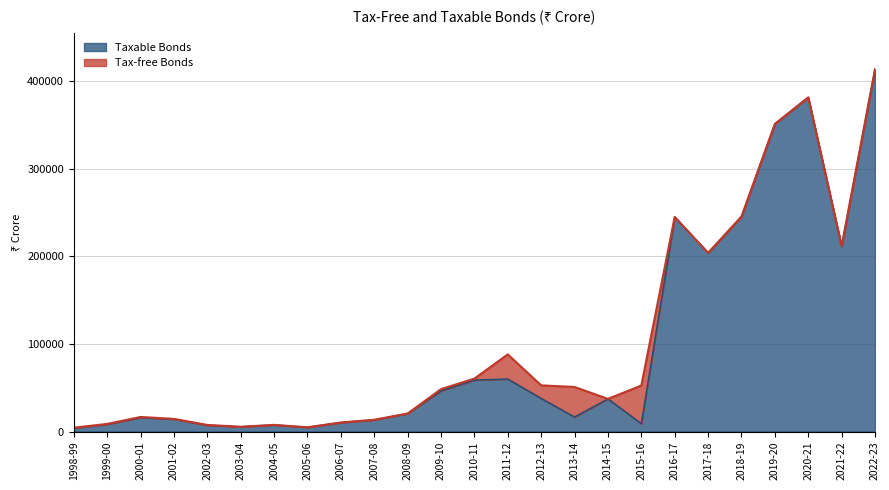

List the labels in order of value, largest first.

2022-23, 2020-21, 2019-20, 2018-19, 2016-17, 2021-22, 2017-18, 2011-12, 2010-11, 2009-10, 2012-13, 2014-15, 2008-09, 2013-14, 2000-01, 2001-02, 2007-08, 2006-07, 2015-16, 1999-00, 2004-05, 2002-03, 2003-04, 2005-06, 1998-99